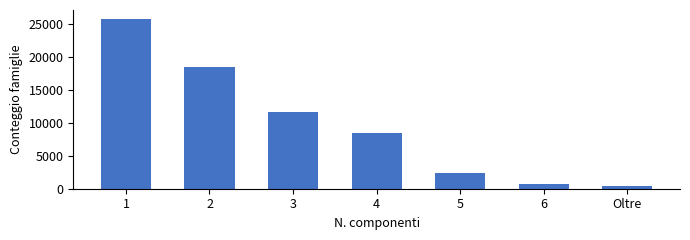

How many values are below 8538?

3